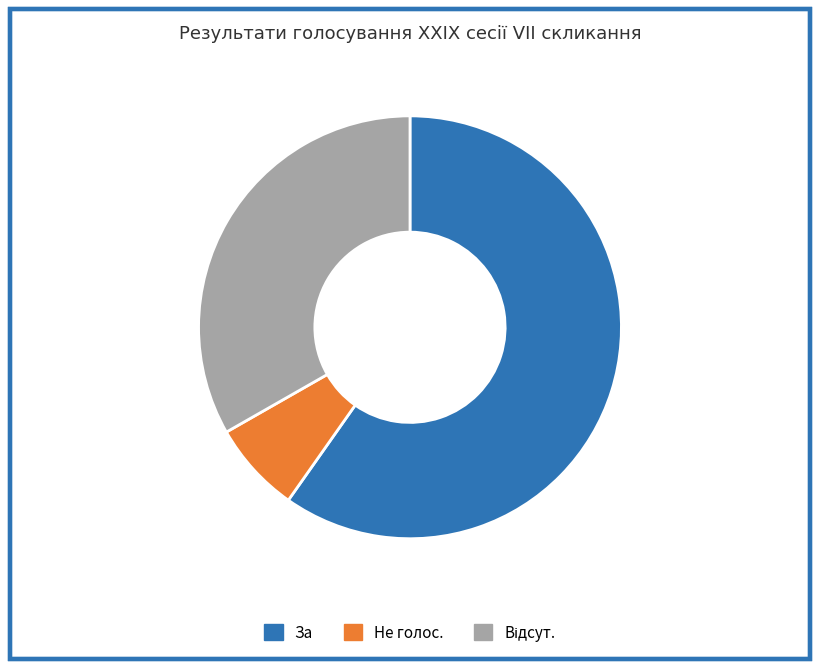

Is За the majority of the pie?

Yes